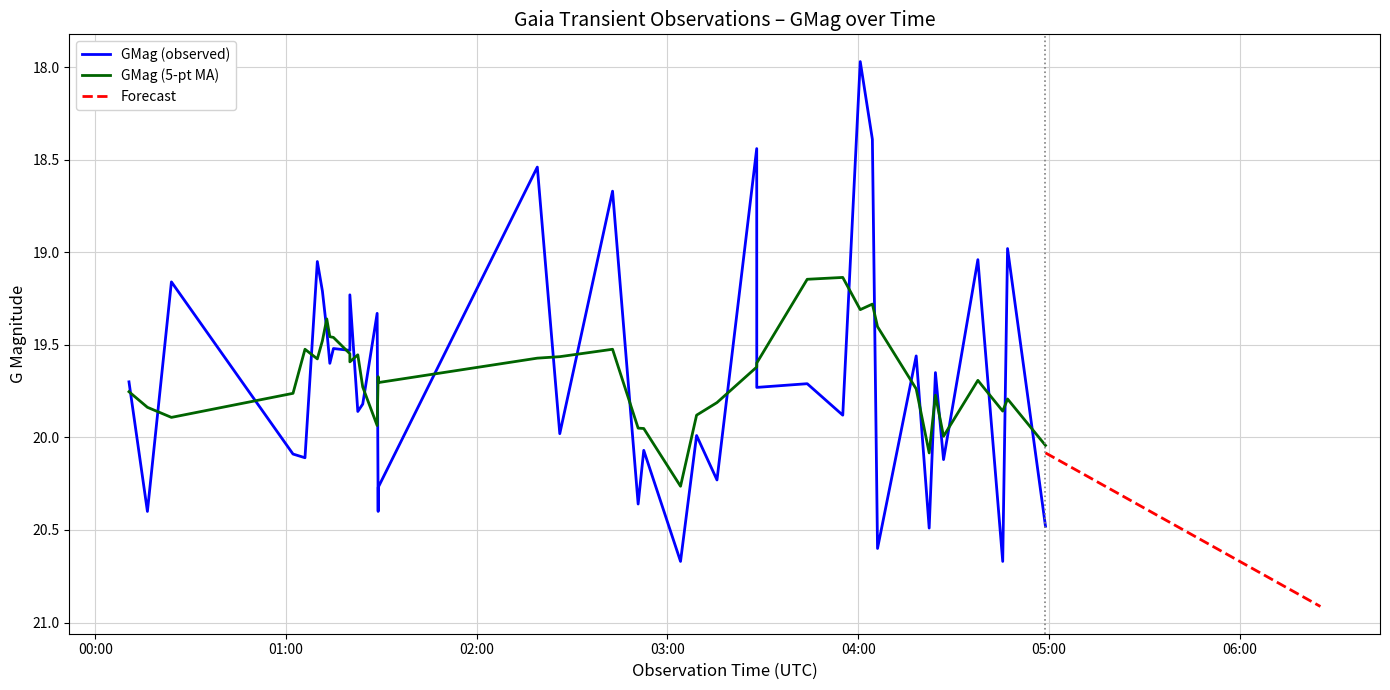

What is the minimum value for Forecast?

20.1